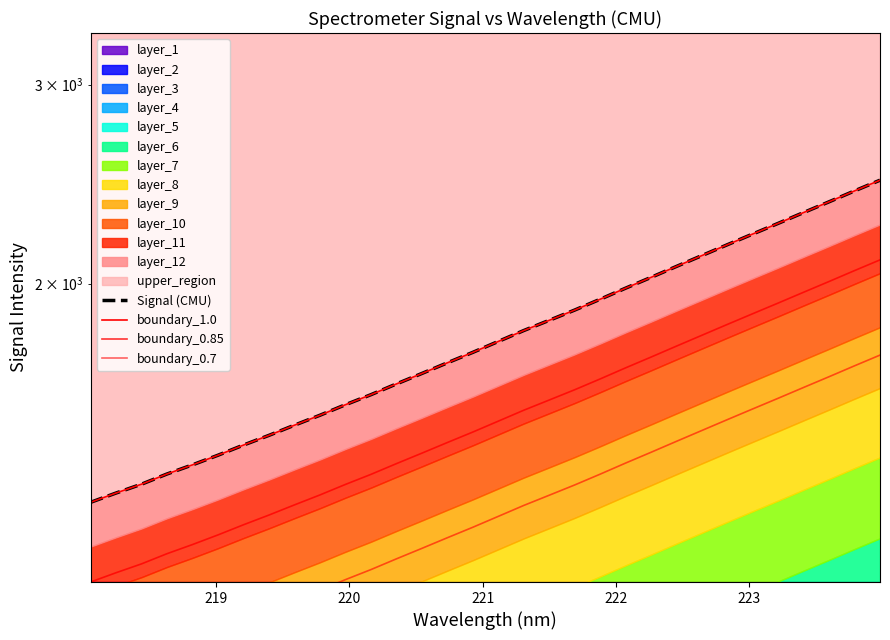

The value of boundary_1.0 at 20 is 918.9. True or false?

False